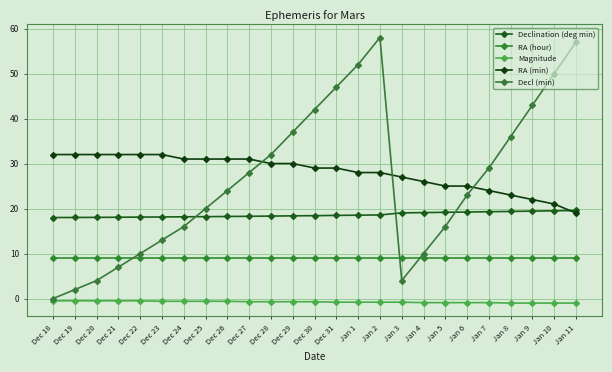

Rank the series at Jan 7 from highest to lowest value.

Decl (min), RA (min), Declination (deg min), RA (hour), Magnitude